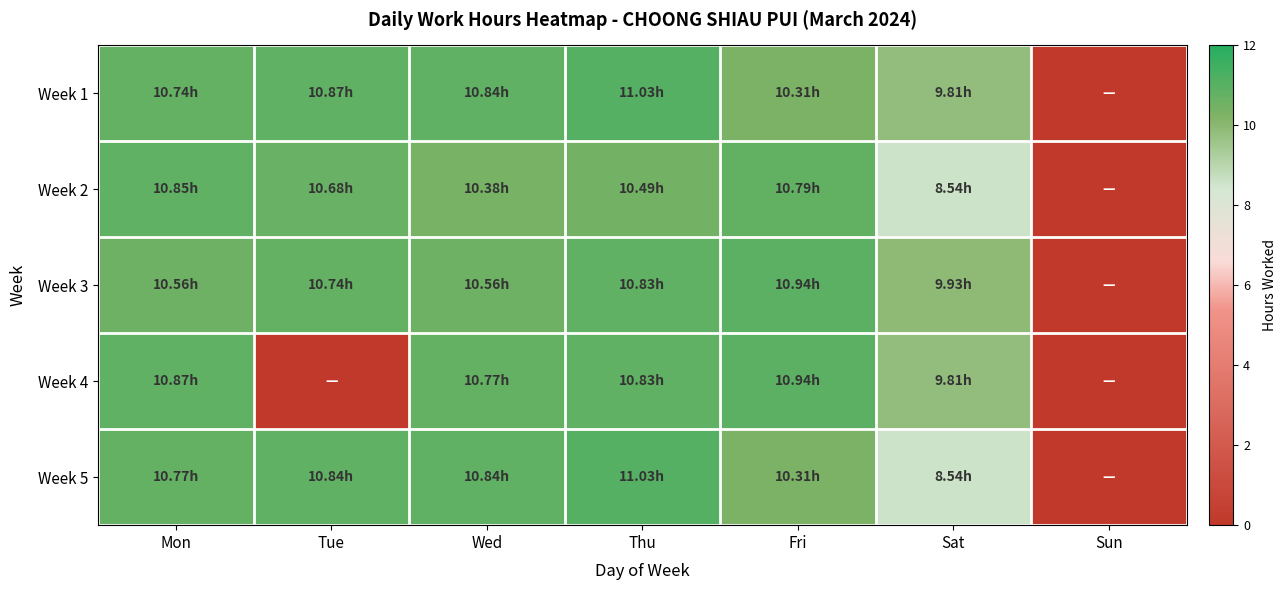

Which series changed the most between Mon and Thu?

Week 2